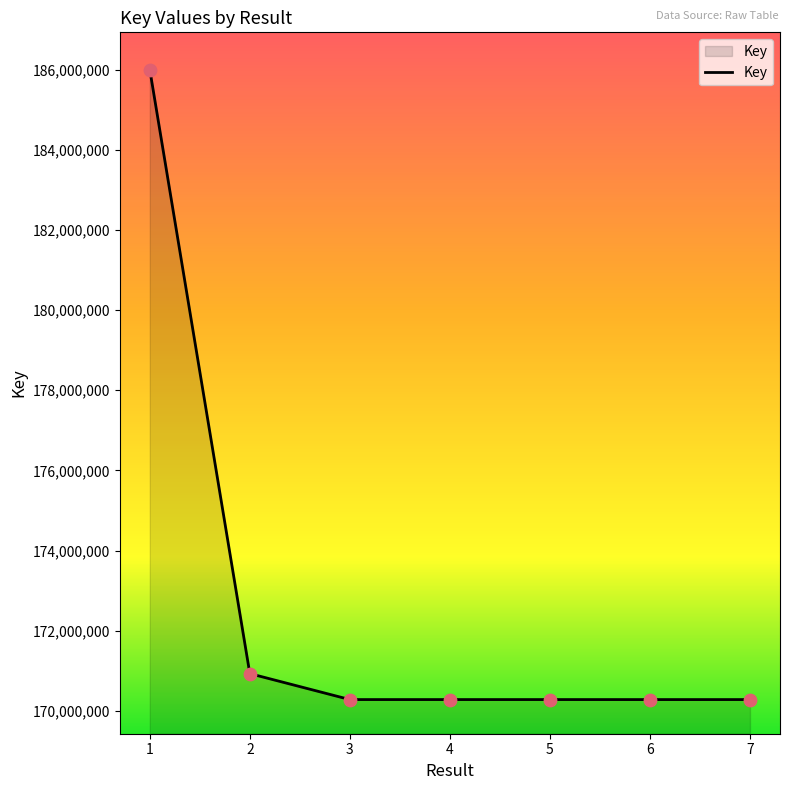

What is the ratio of the value at 6 to the value at 5?

1.0